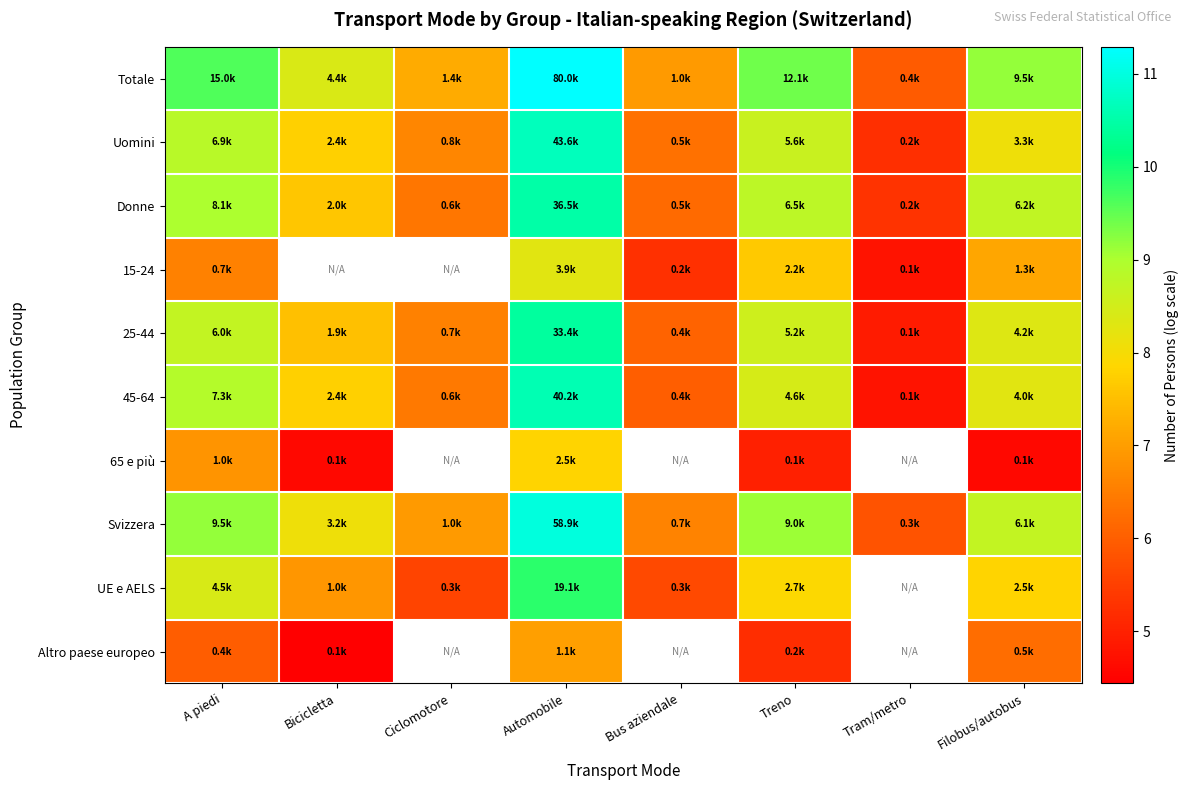

What is the spread (max minus min) of values at Tram/metro?

1.2